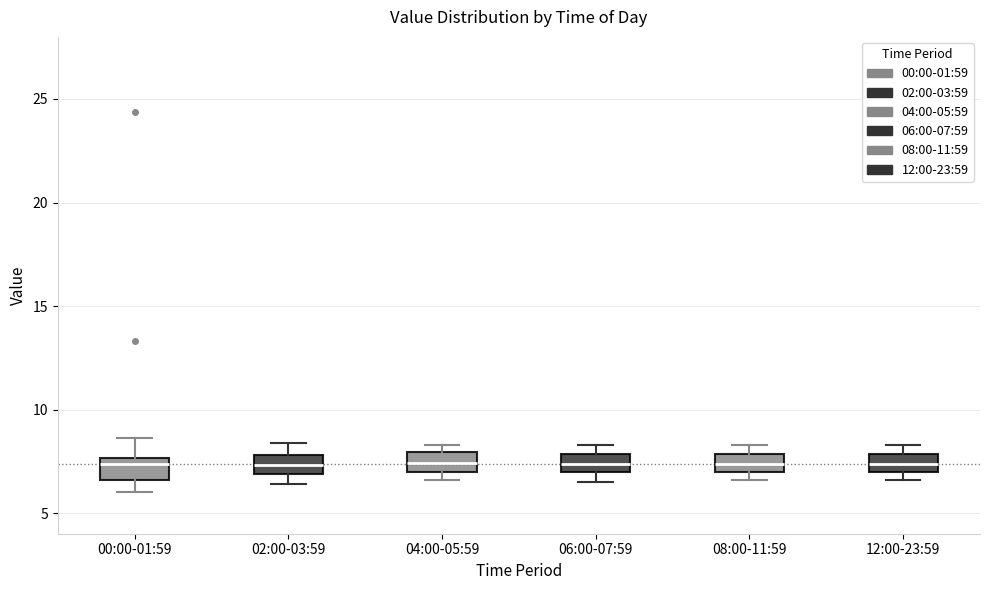

Reading left to right, transcribe this box plot: for each box, give where its median line is, the range the box spans, and where its two whiskers end, as read against the y-axis. The values are not printed on the chart, so give them approximately, as read against the axis.

00:00-01:59: median 7.5 (just below the box's upper edge), box 6.5 to 7.5, whiskers 6.0 to 8.5
02:00-03:59: median 7.5, box 7.0 to 8.0, whiskers 6.5 to 8.5
04:00-05:59: median 7.5, box 7.0 to 8.0, whiskers 6.5 to 8.5
06:00-07:59: median 7.5, box 7.0 to 8.0, whiskers 6.5 to 8.5
08:00-11:59: median 7.5, box 7.0 to 8.0, whiskers 6.5 to 8.5
12:00-23:59: median 7.5, box 7.0 to 8.0, whiskers 6.5 to 8.5